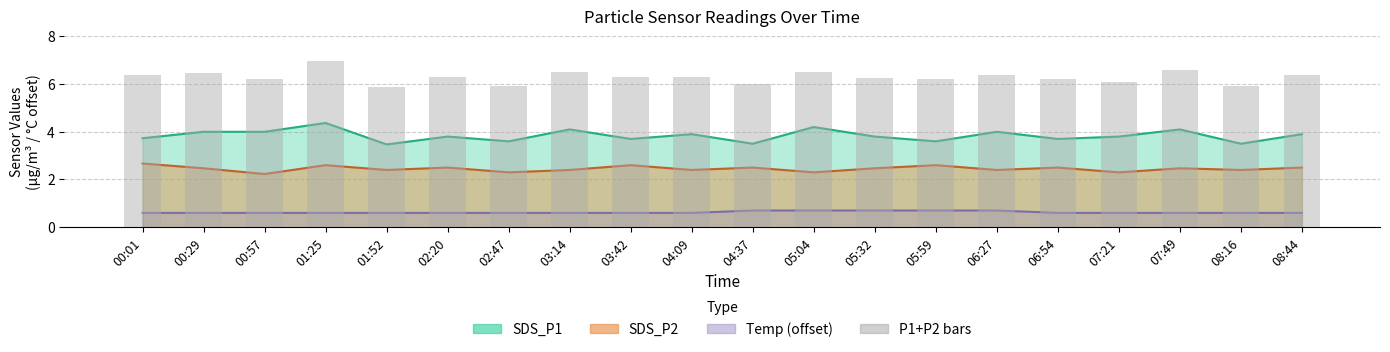

Reading right to left, list all the values displayed in this chart.

6.4	5.9	6.6	6.1	6.2	6.4	6.2	6.3	6.5	6.0	6.3	6.3	6.5	5.9	6.3	5.9	7.0	6.2	6.5	6.4